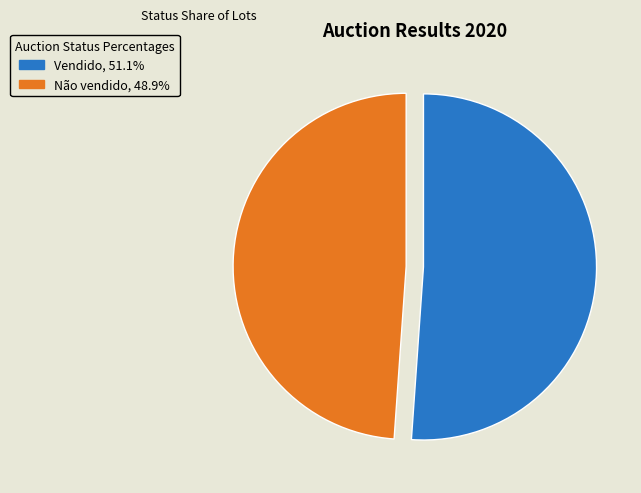

Which slice is the largest?

Vendido